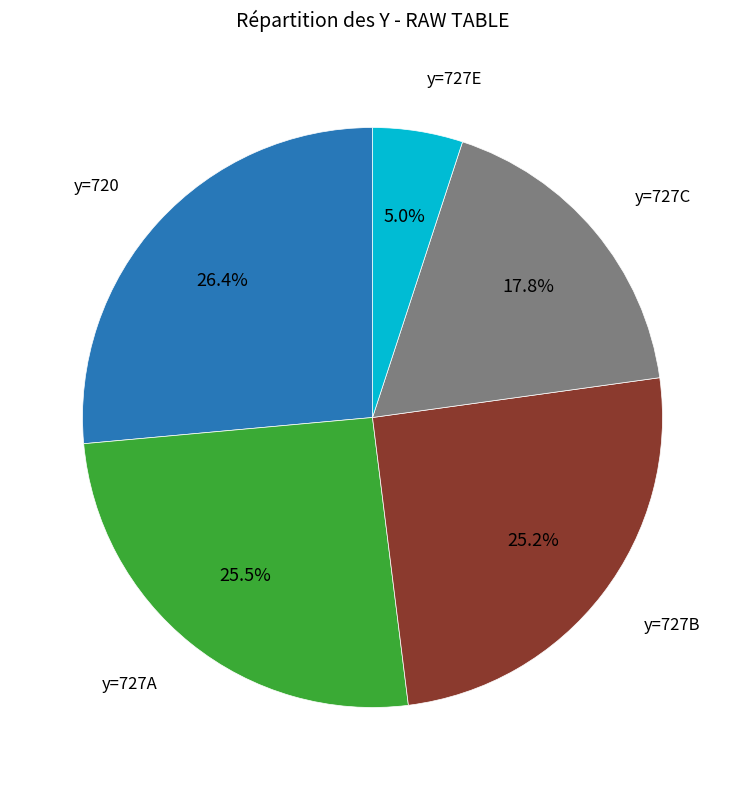

Does y=727B account for over 50% of the chart?

No